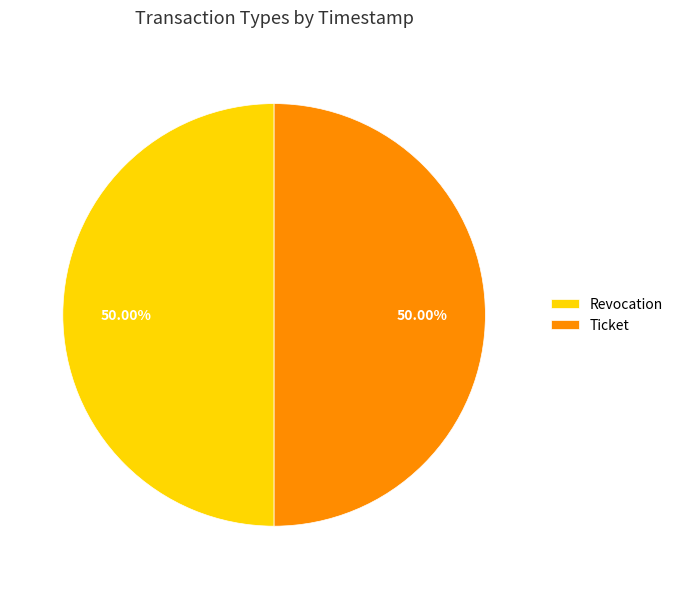

Approximately how many times larger is the value at Revocation compared to Ticket?

1.0